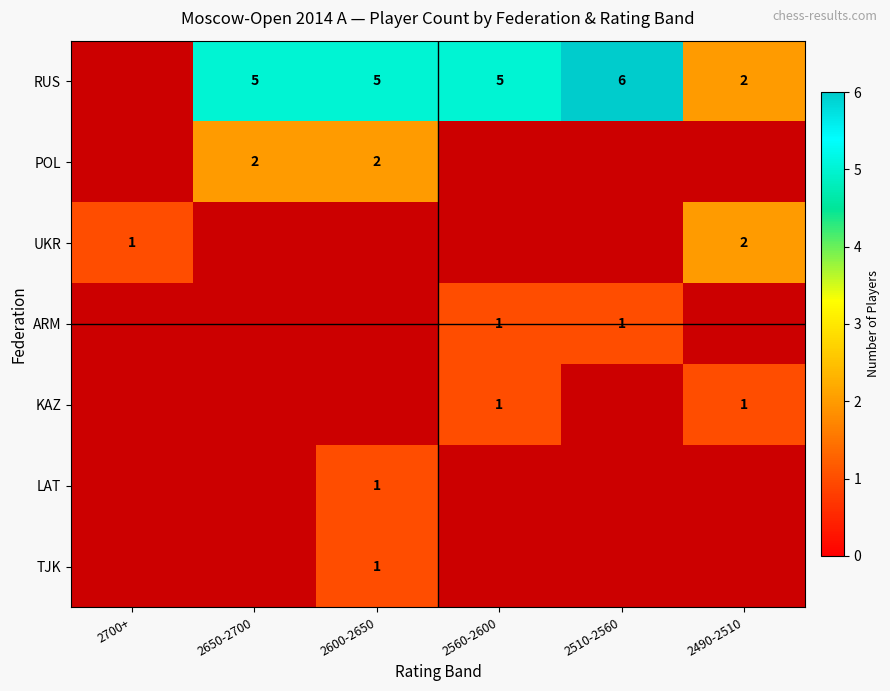

What is the sum of the UKR values at 2700+ and 2490-2510?

3